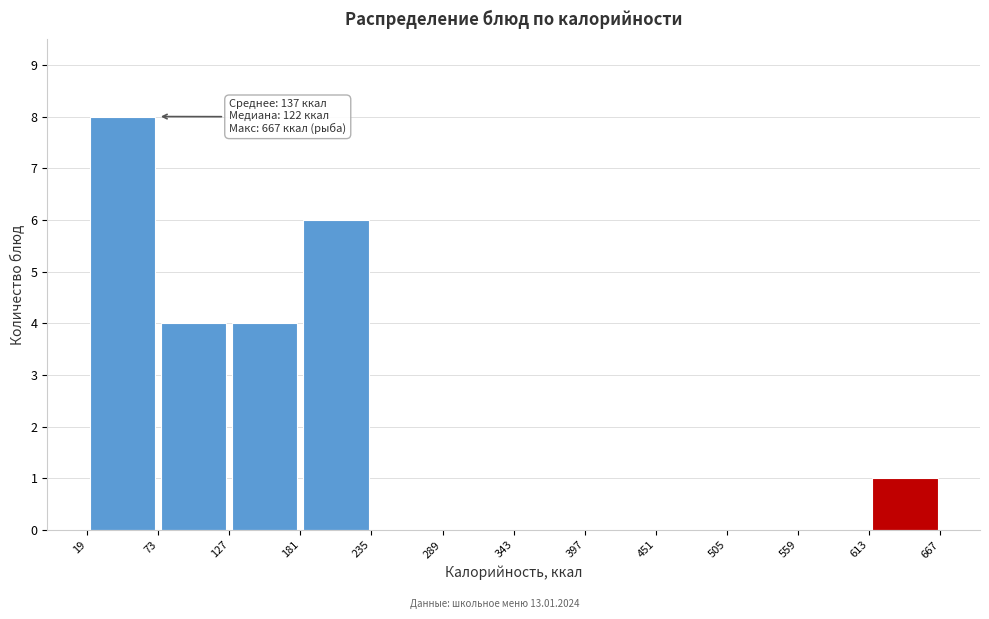

Over which range of the x-axis is the bar tallest?

19 to 73